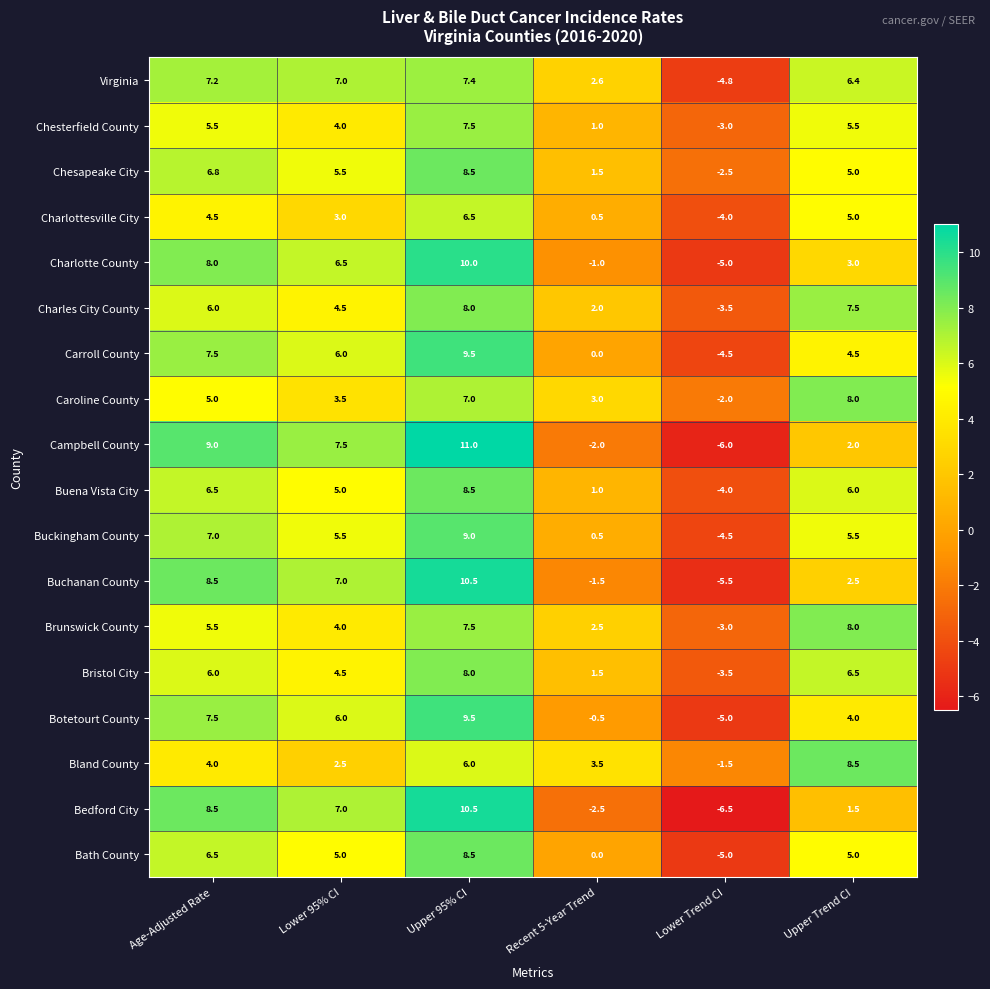

Is it true that Botetourt County equals 9.5 at Lower 95% CI?

False